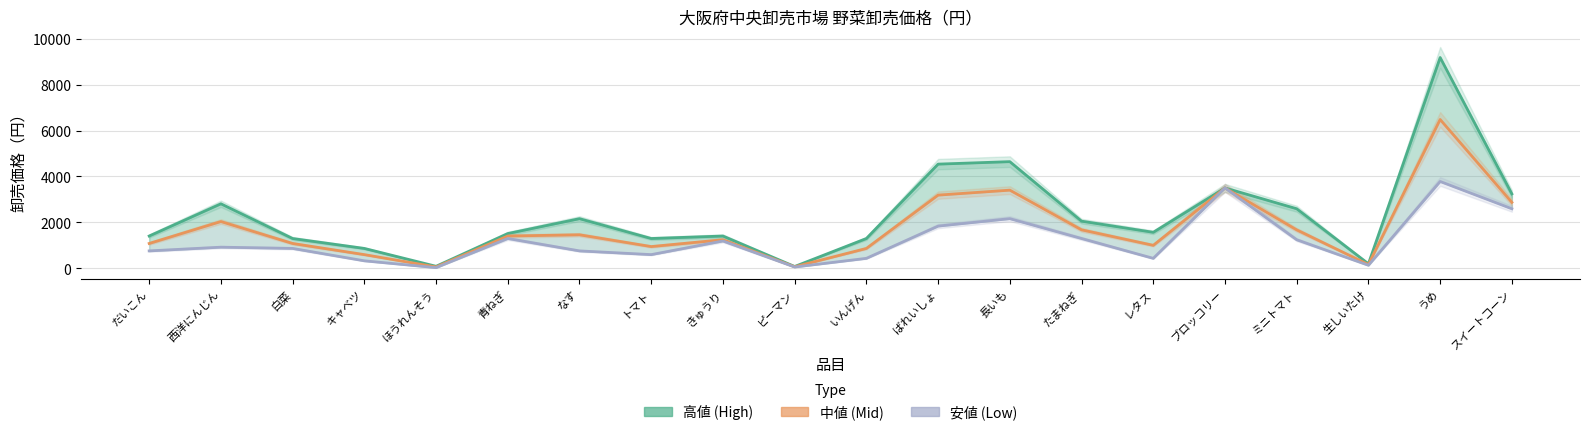

Which series has the widest spread of values?

高値